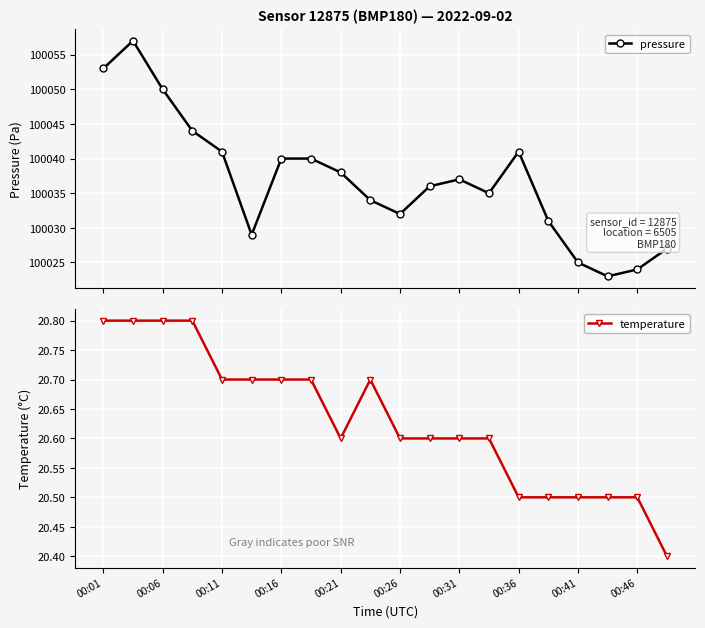

What is the approximate value of pressure at 00:01?

100053.0